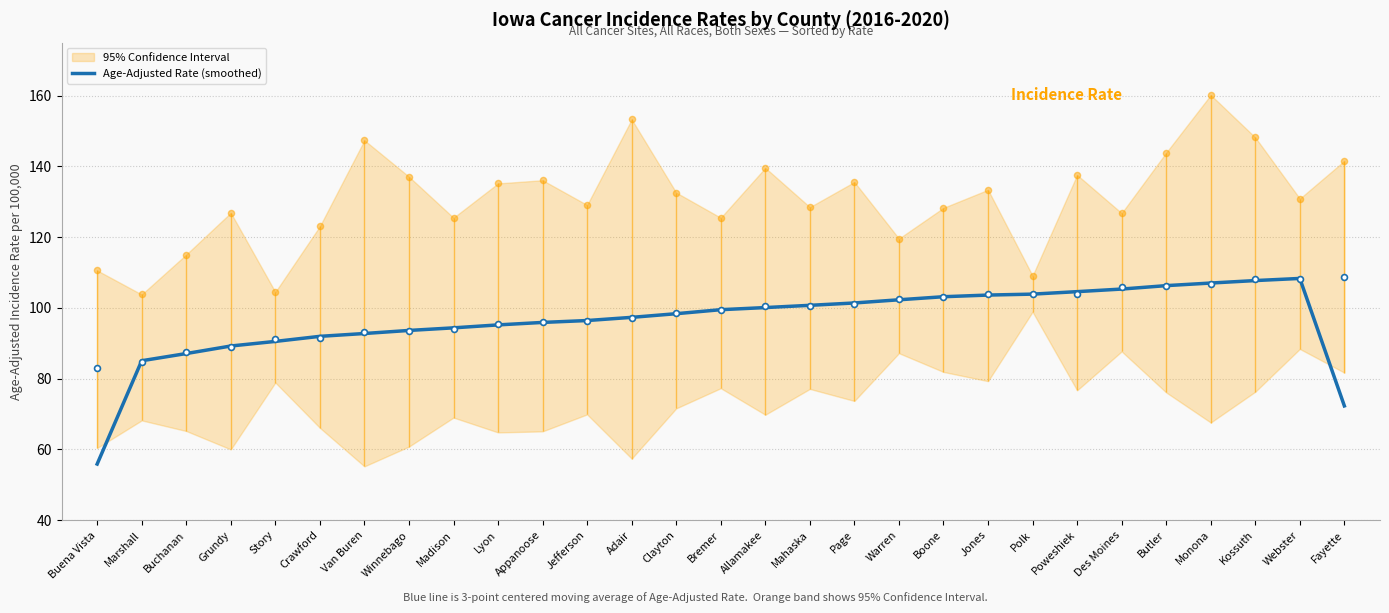

What is the change in value from Appanoose to Fayette?

-23.6